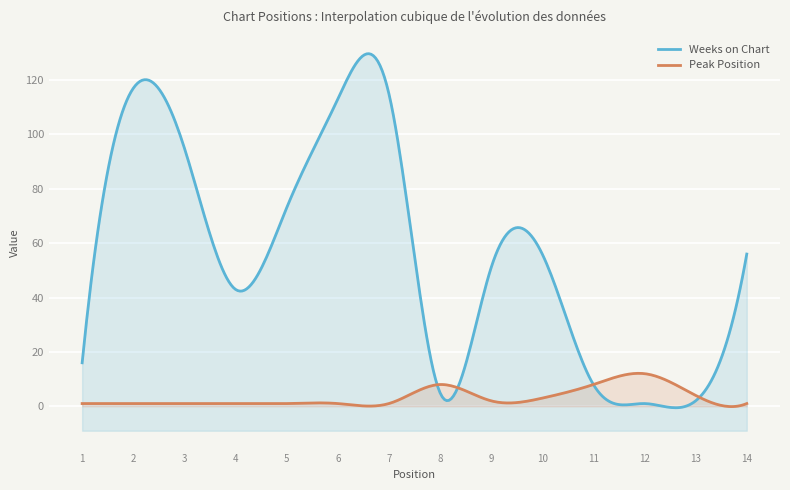

At how many categories does at least one series exceed 65?

5